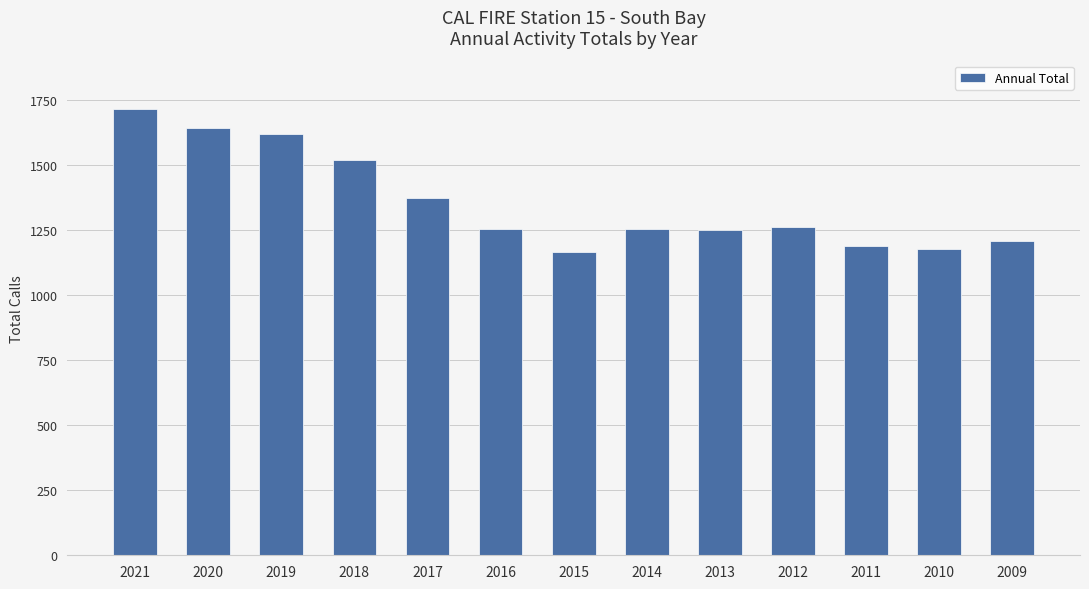

What is the smallest value displayed?

1164